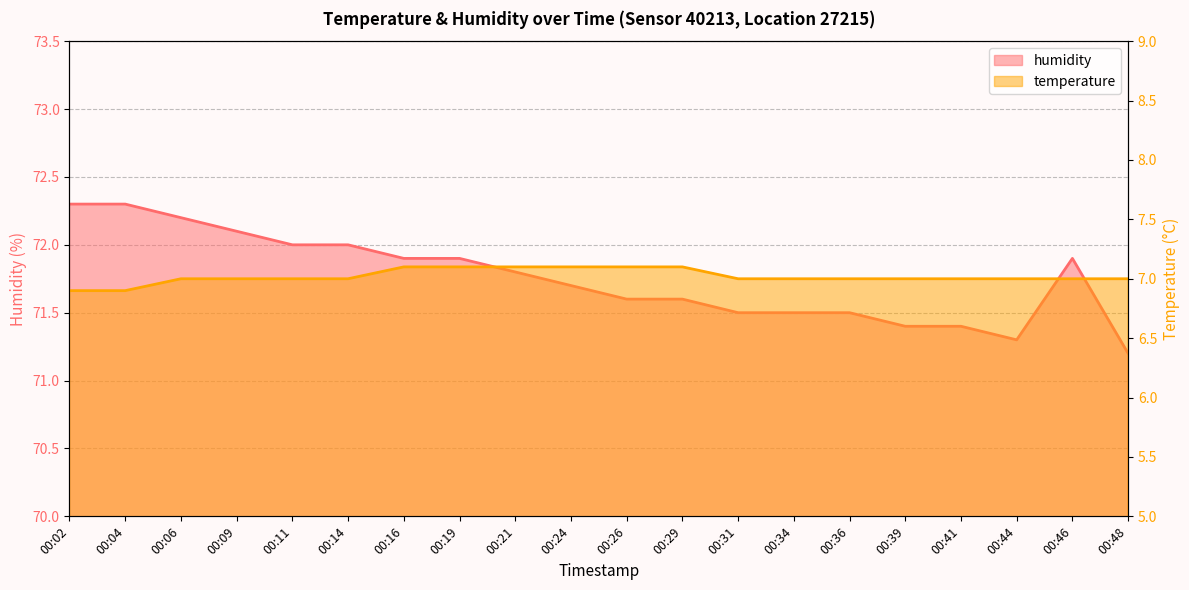

At which label does humidity reach its minimum?

00:48